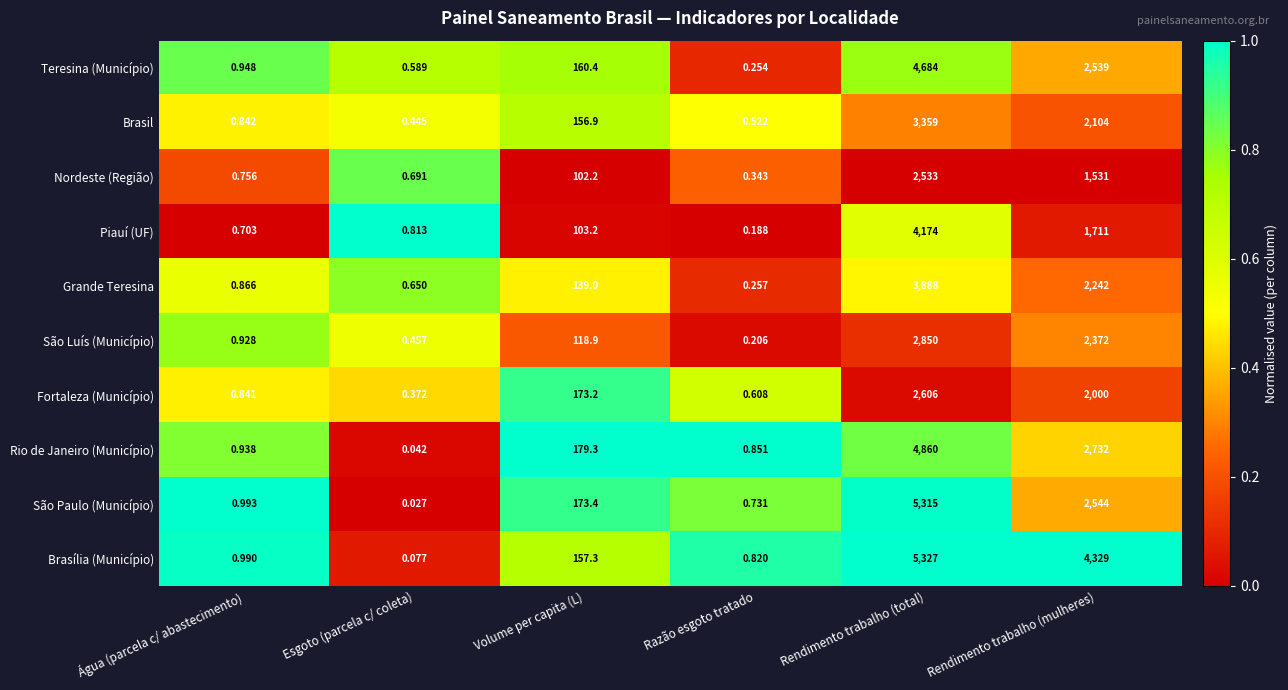

Which label corresponds to the smallest value in the chart?

Esgoto (parcela c/ coleta)